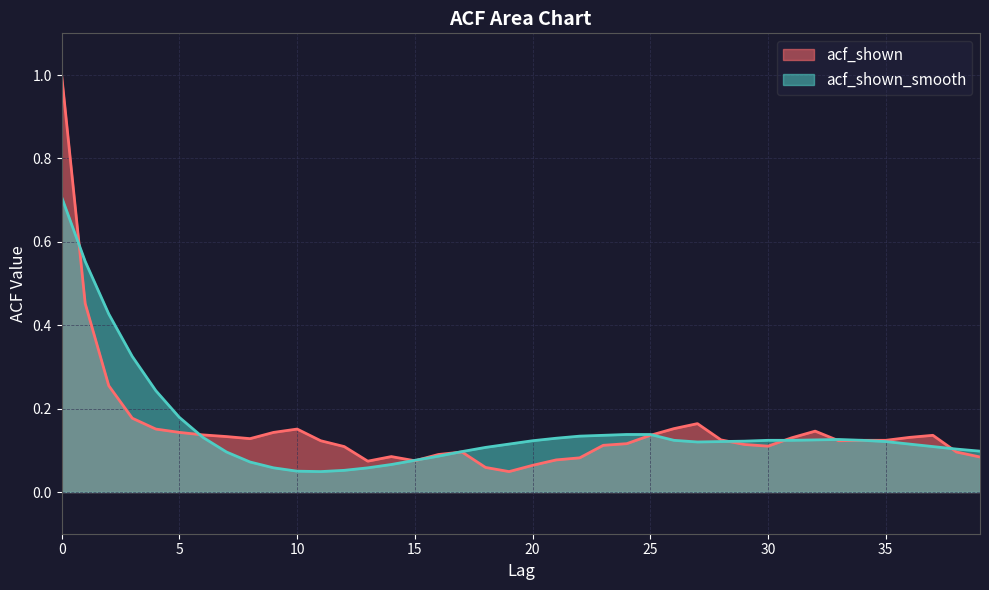

At which label does acf_shown reach its minimum?

19